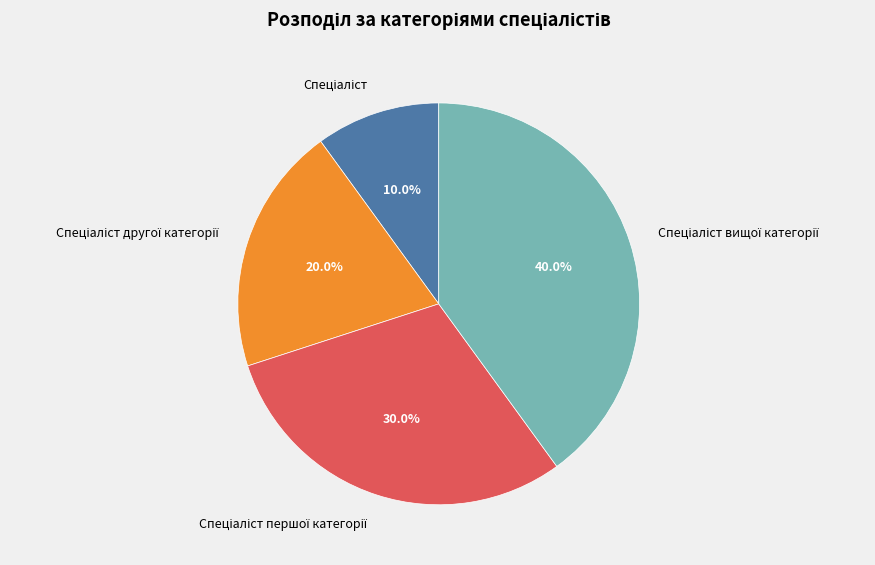

Is there any slice that represents more than half of the pie?

No